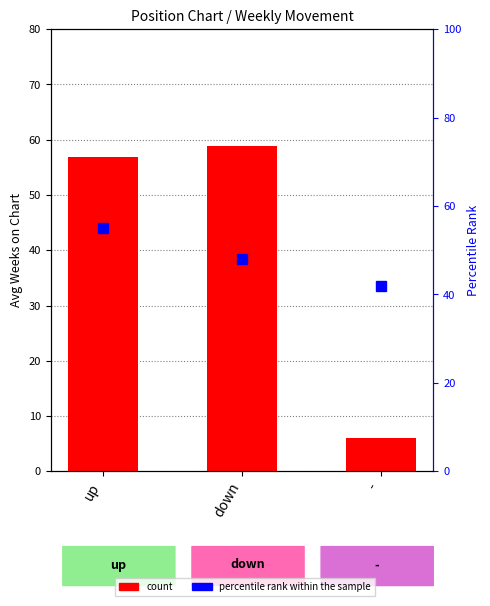

What is the value of the 1st bar from the left?

56.9